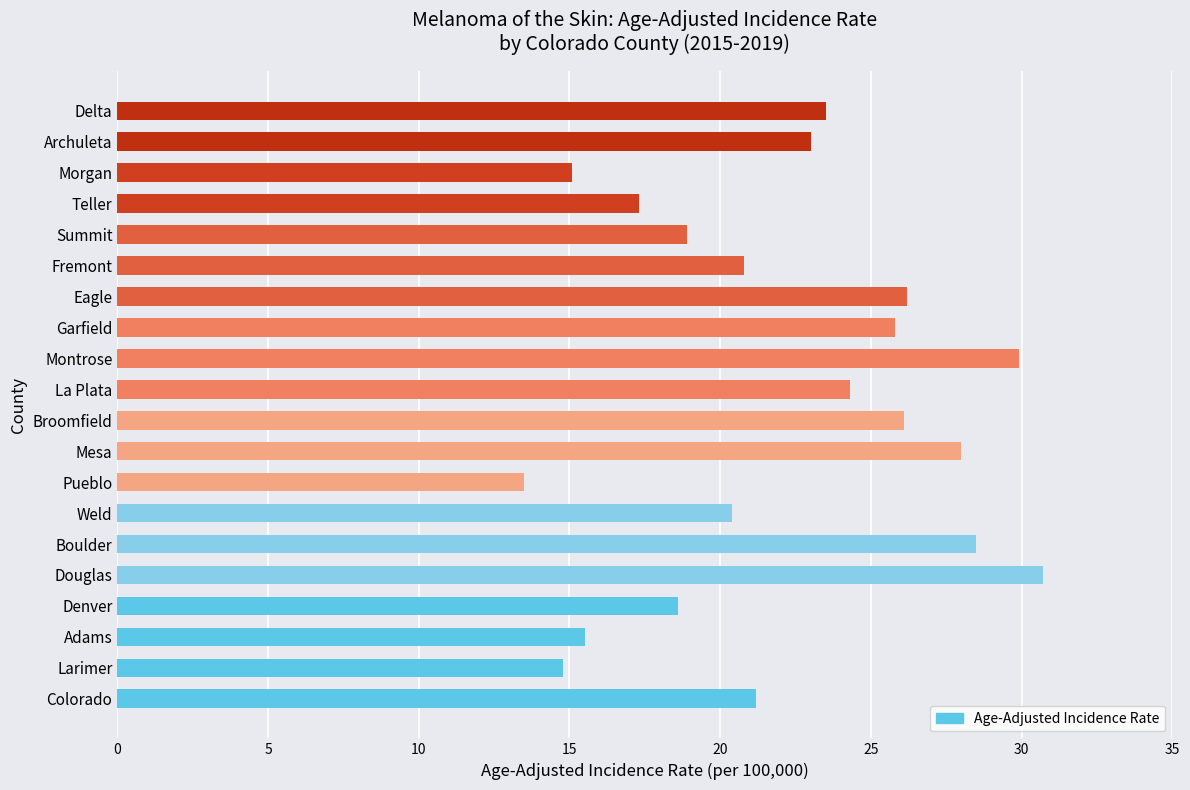

How many bars are there in total?

20